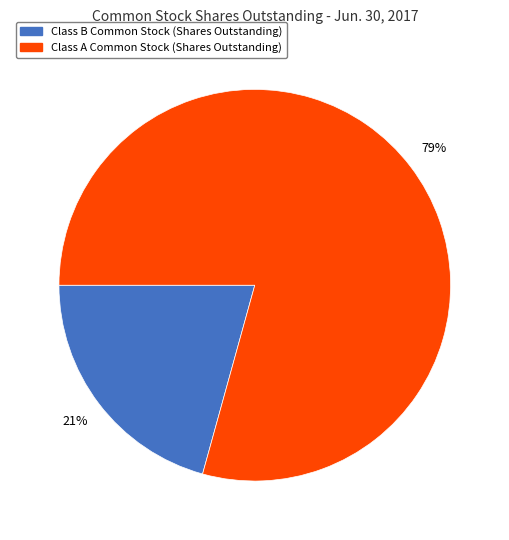

True or false: Class A Common Stock (Shares Outstanding) accounts for 79% of the total.

True